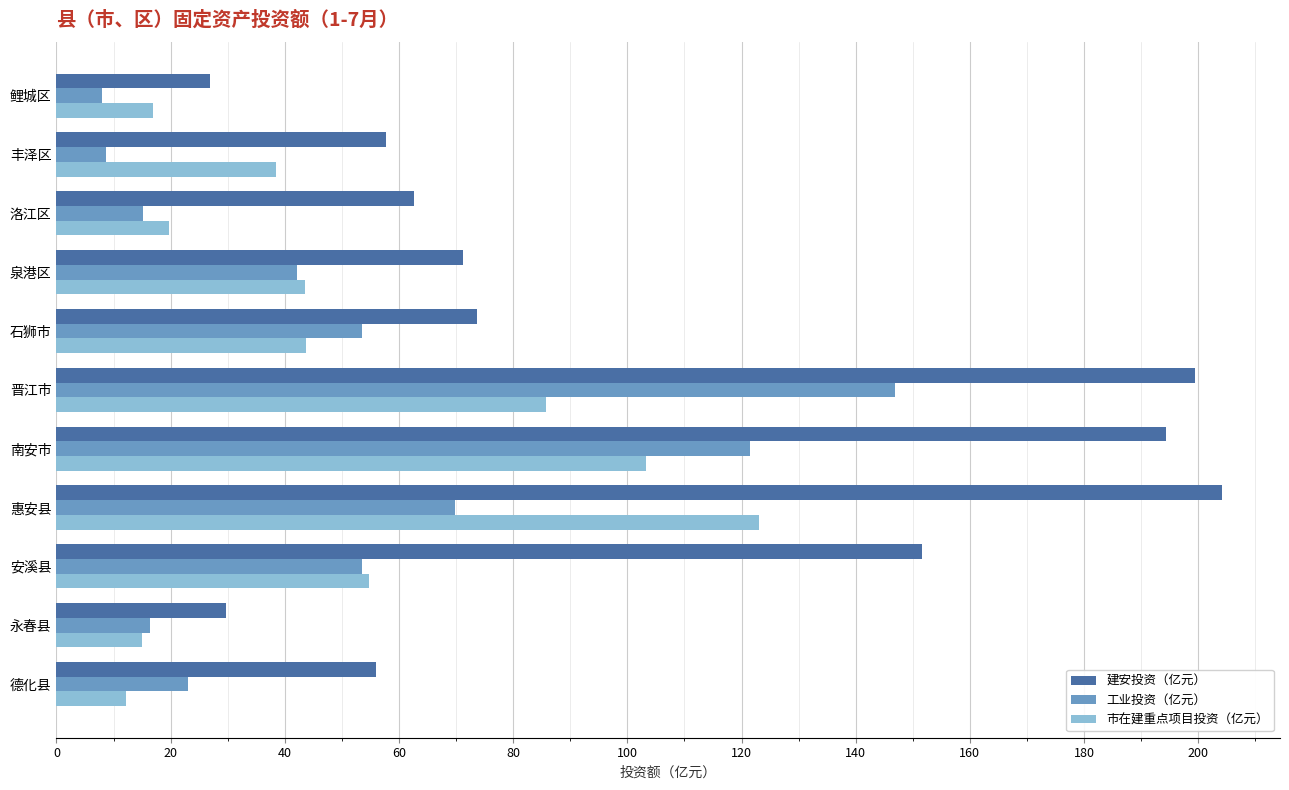

At which category is the sum across all series the highest?

晋江市